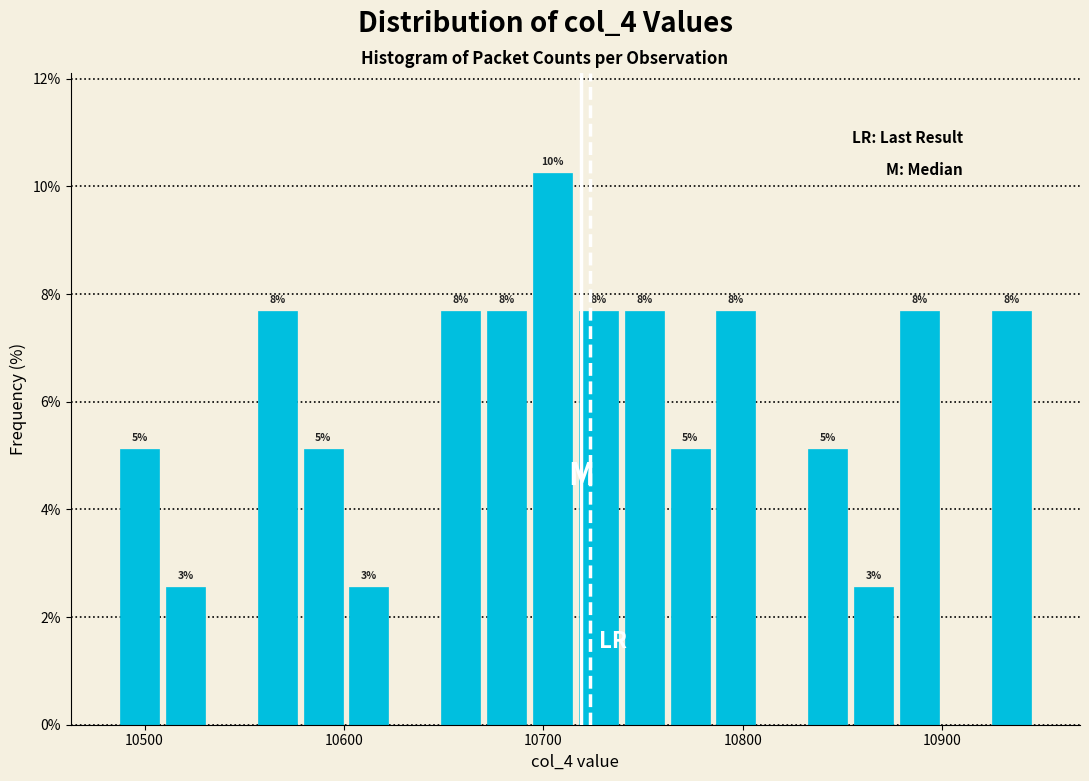

Around what value on the x-axis is the tallest bar? Give the approximate position of its centre, as read against the axis.

10700